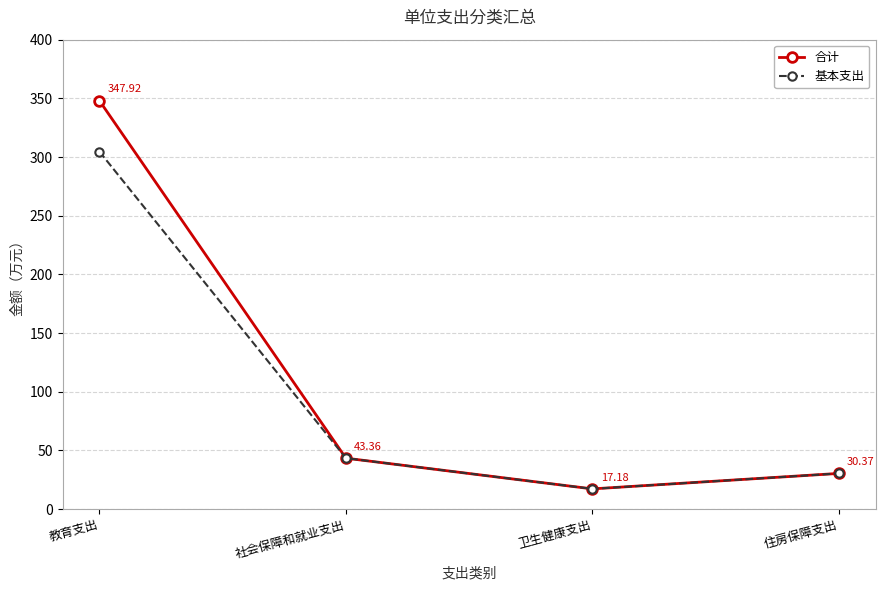

Which series has the largest total across all categories?

合计